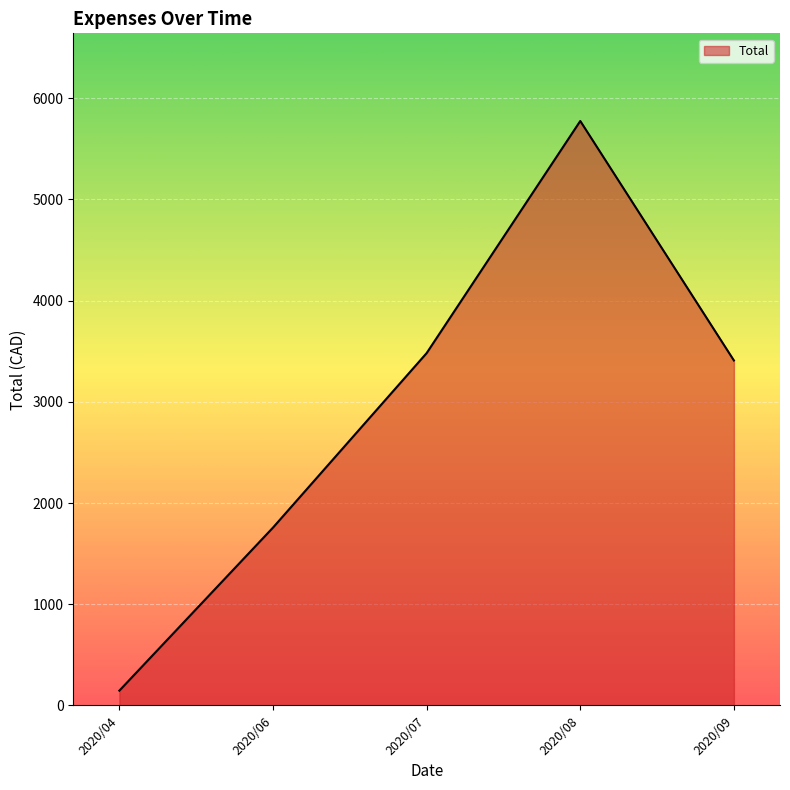

The value at 2020/06 is 978.1. True or false?

False